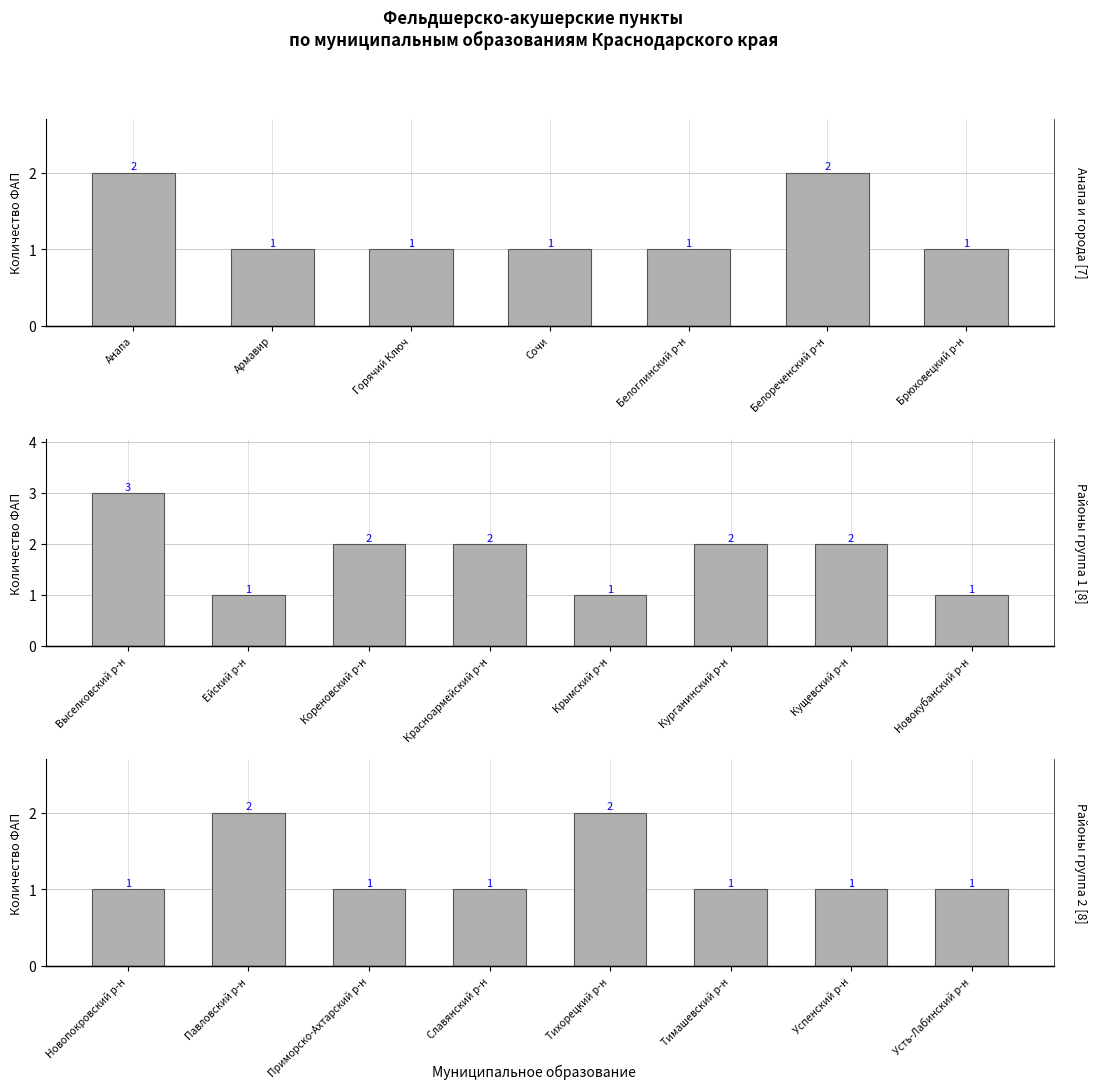

How many categories are shown in the chart?

8